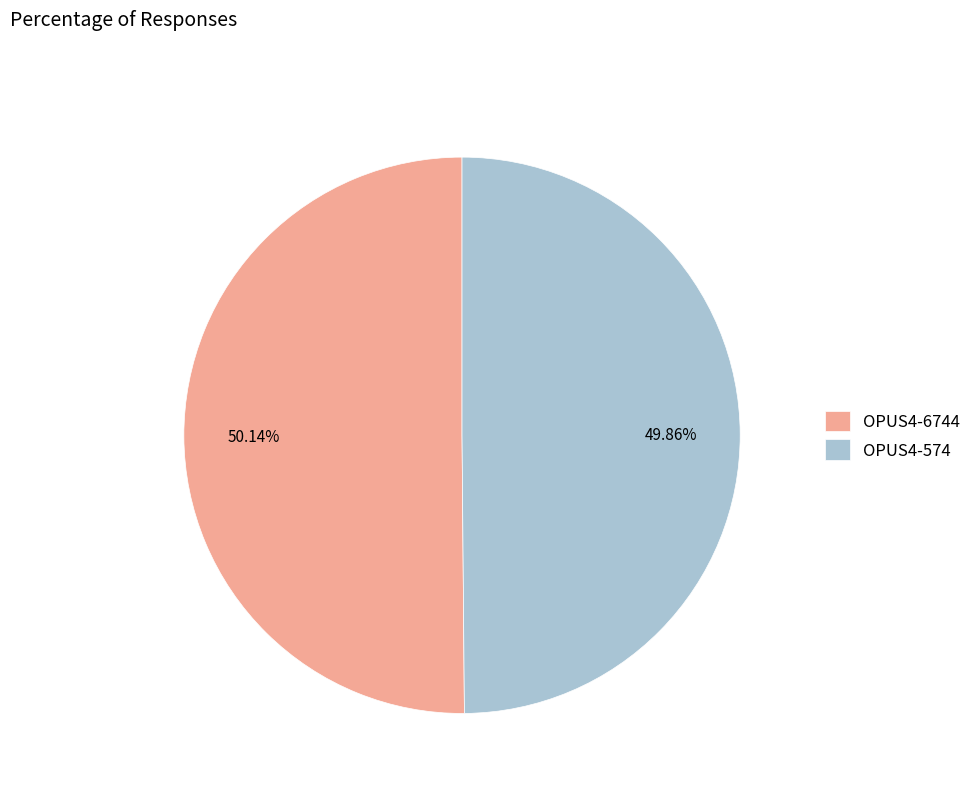

True or false: OPUS4-574 accounts for 50% of the total.

True